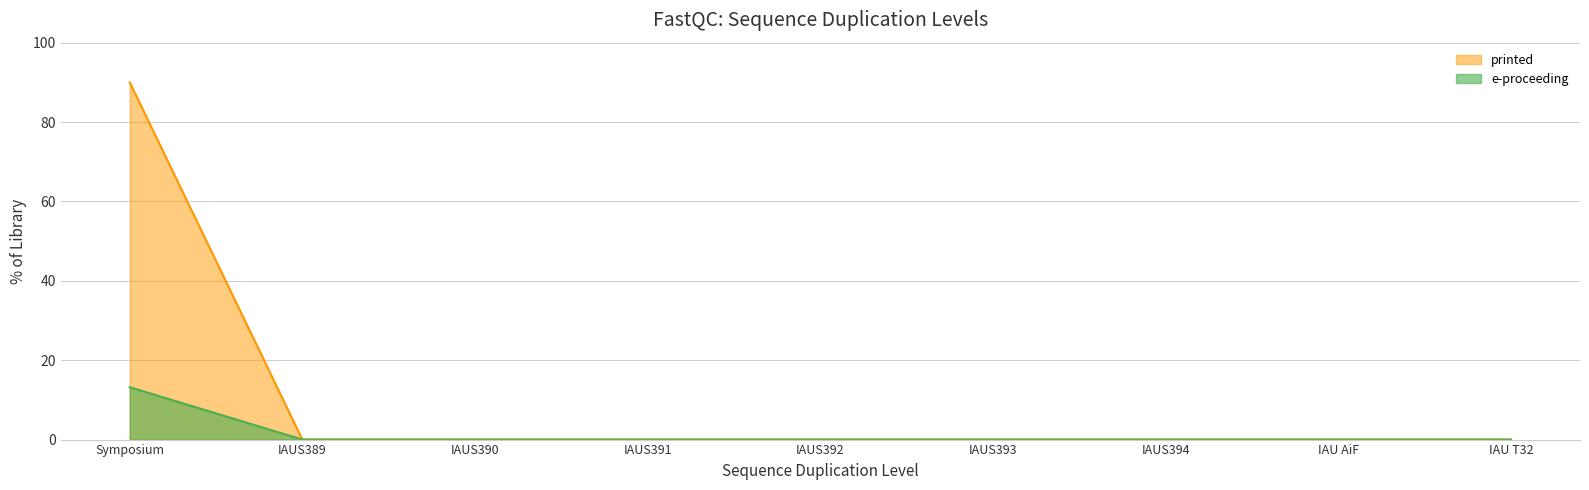

Which series has the largest range (max minus min)?

printed